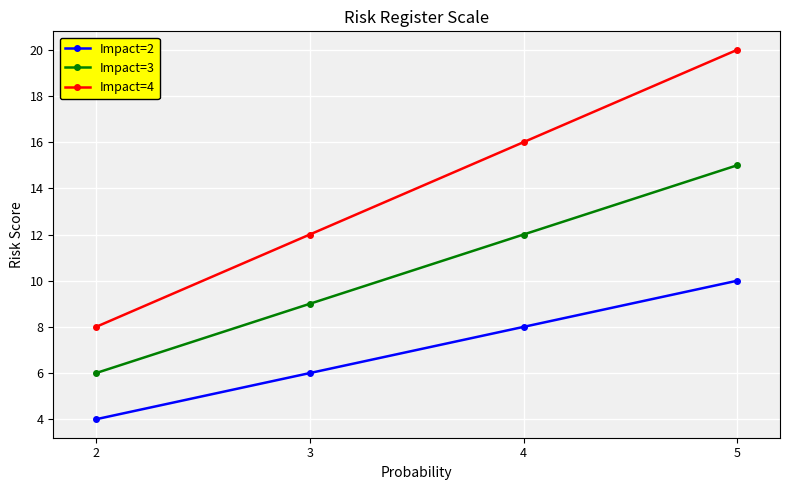

Is the value of Impact=4 at 4 greater than the value of Impact=3 at 2?

Yes